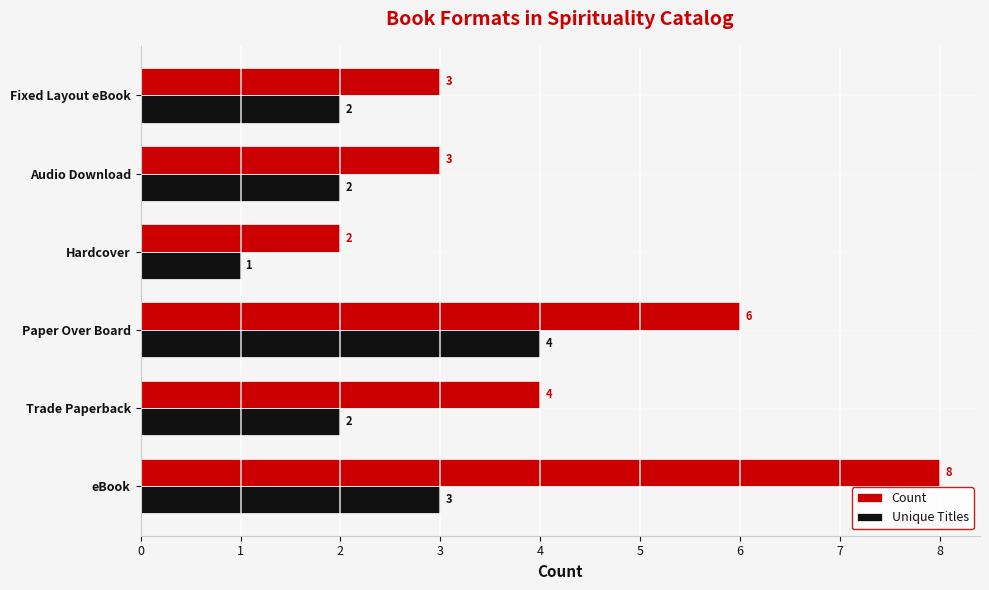

Is it true that Count equals 4 at Trade Paperback?

True